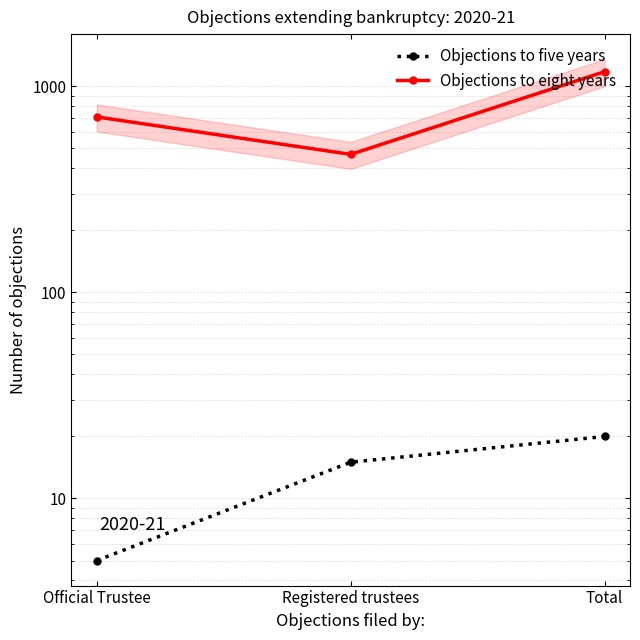

What is the average value of the Objections to five years series?

13